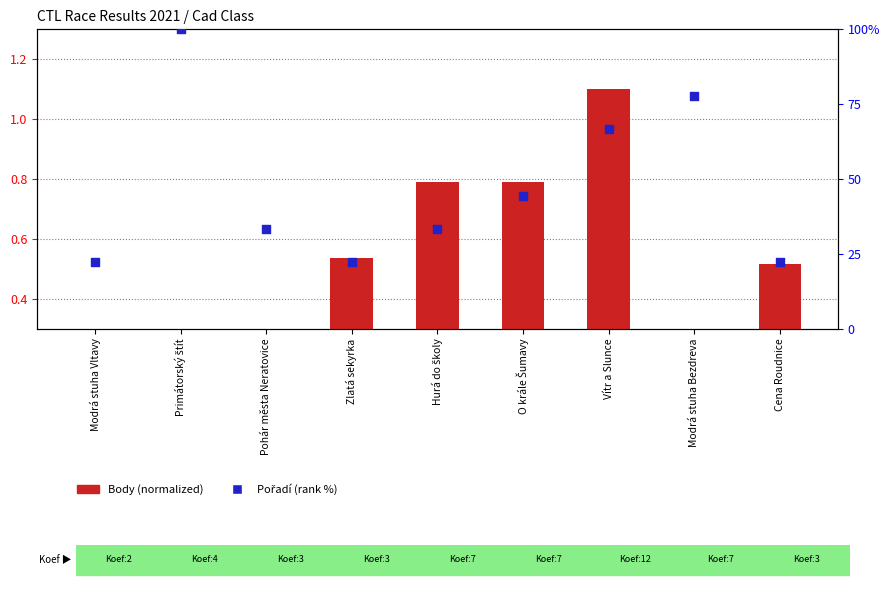

What is the total value across all series at Vítr a Slunce?

67.8